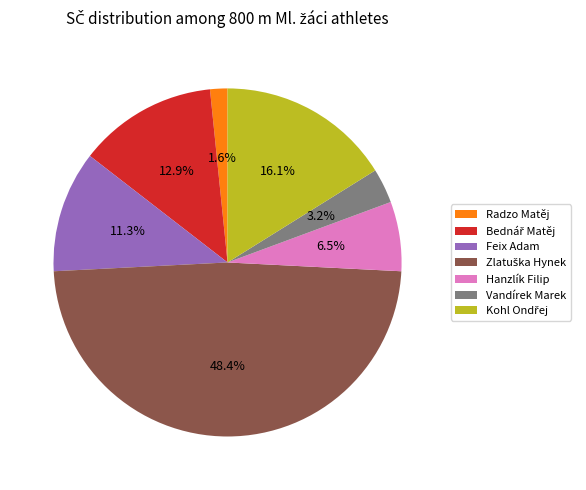

Does any single category account for the majority?

No